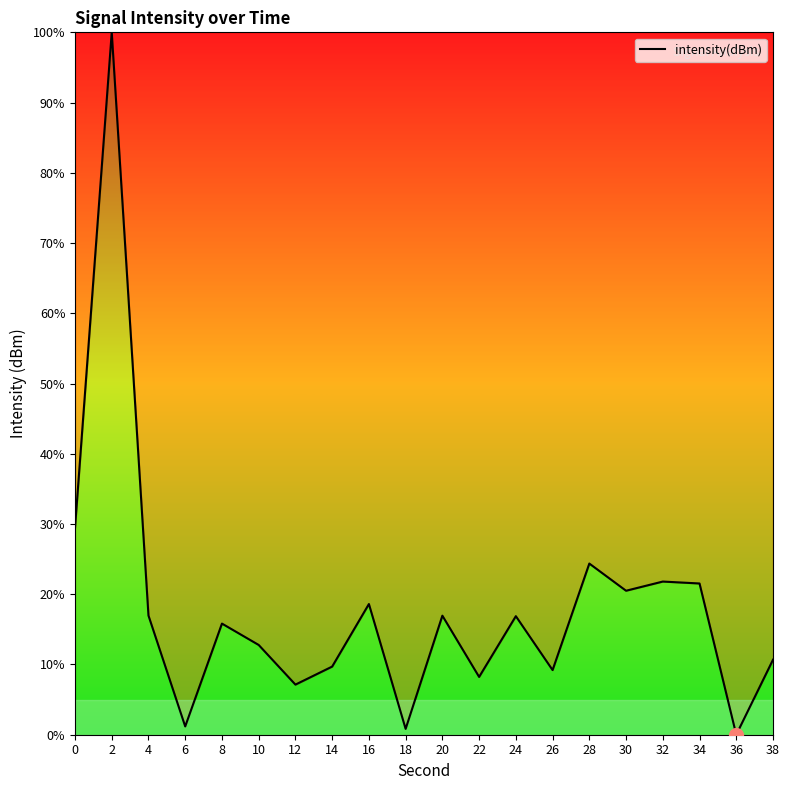

What is the difference between the values at 0 and 28?

5.1